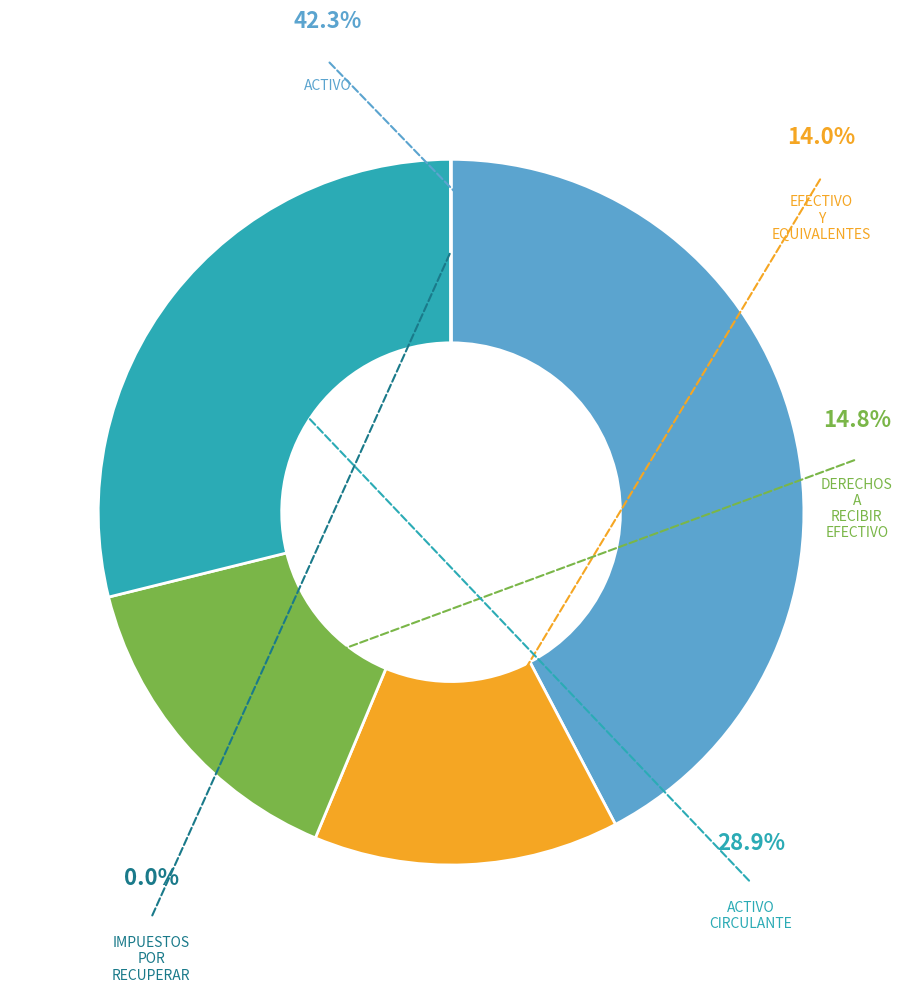

Is ACTIVO the majority of the pie?

No